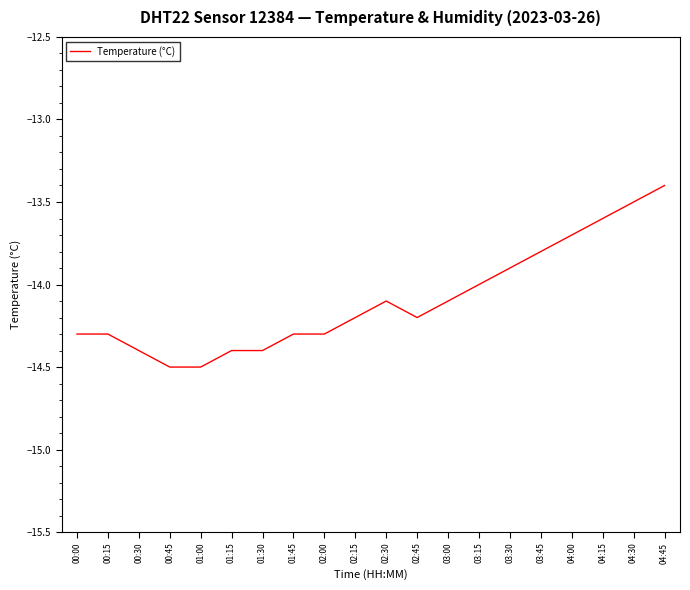

Does the chart have visible grid lines?

No